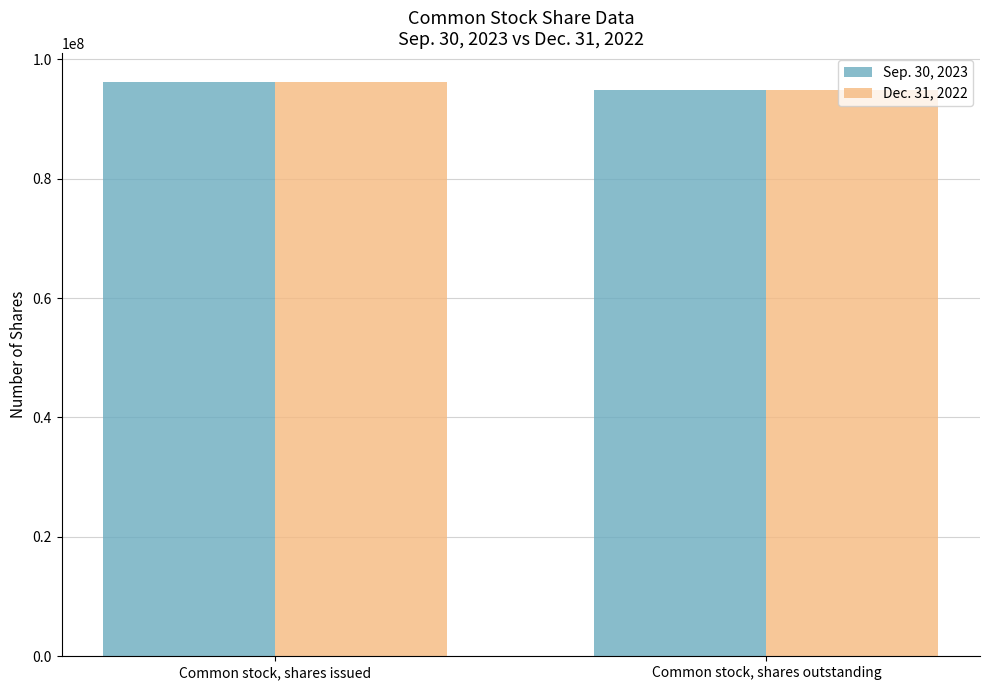

How many Dec. 31, 2022 values are between 94829794 and 96225617?

2